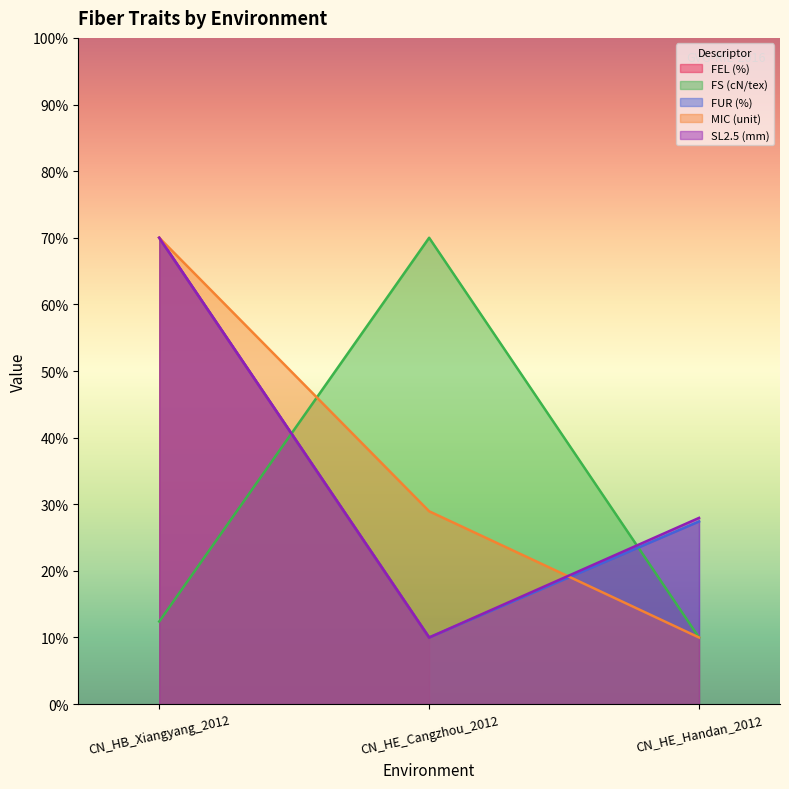

Between CN_HE_Cangzhou_2012 and CN_HE_Handan_2012, which series saw the biggest shift?

FS (cN/tex)